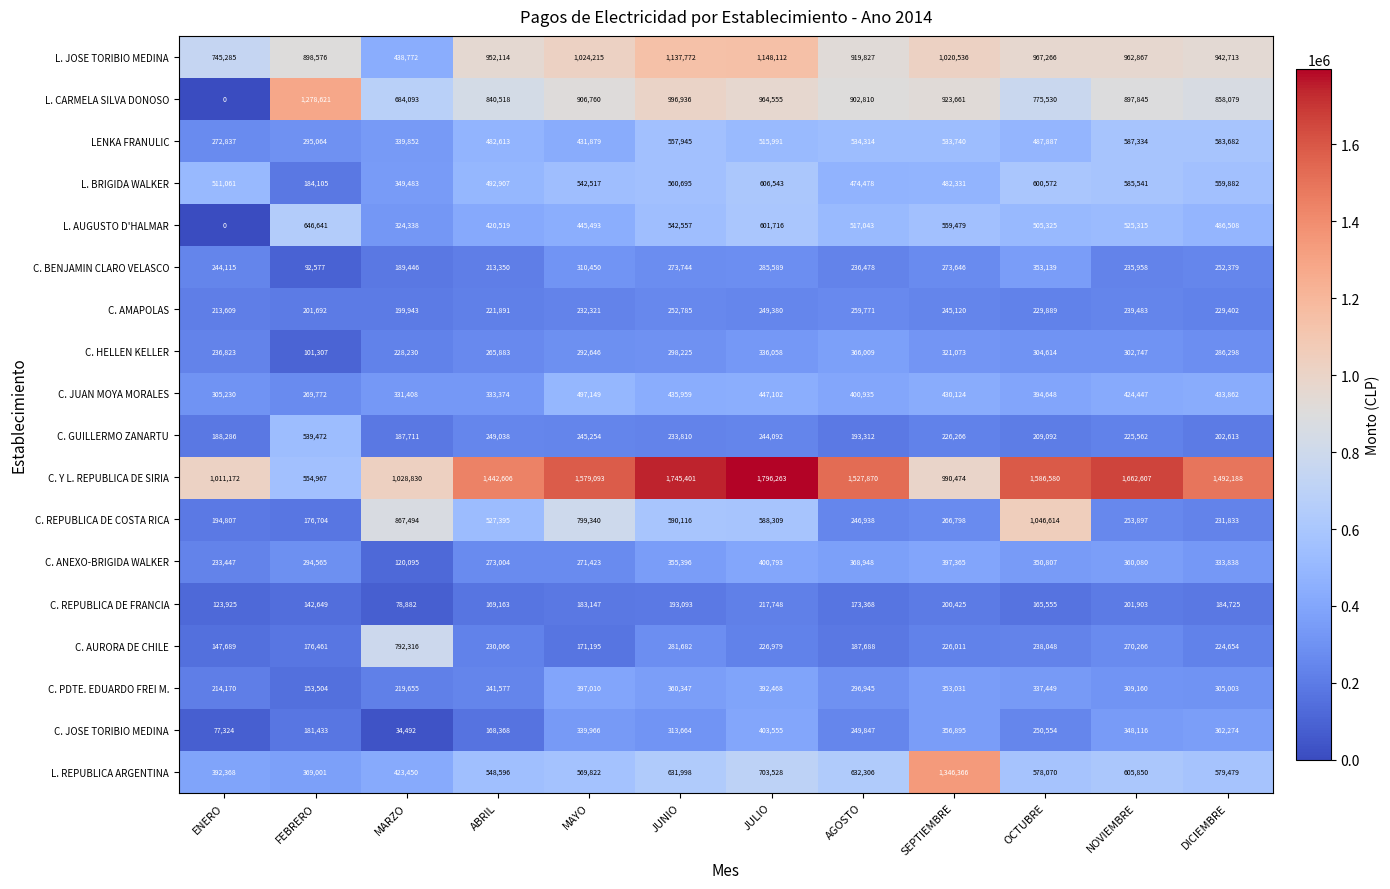

What value does the C. BENJAMIN CLARO VELASCO series have at AGOSTO?

236478